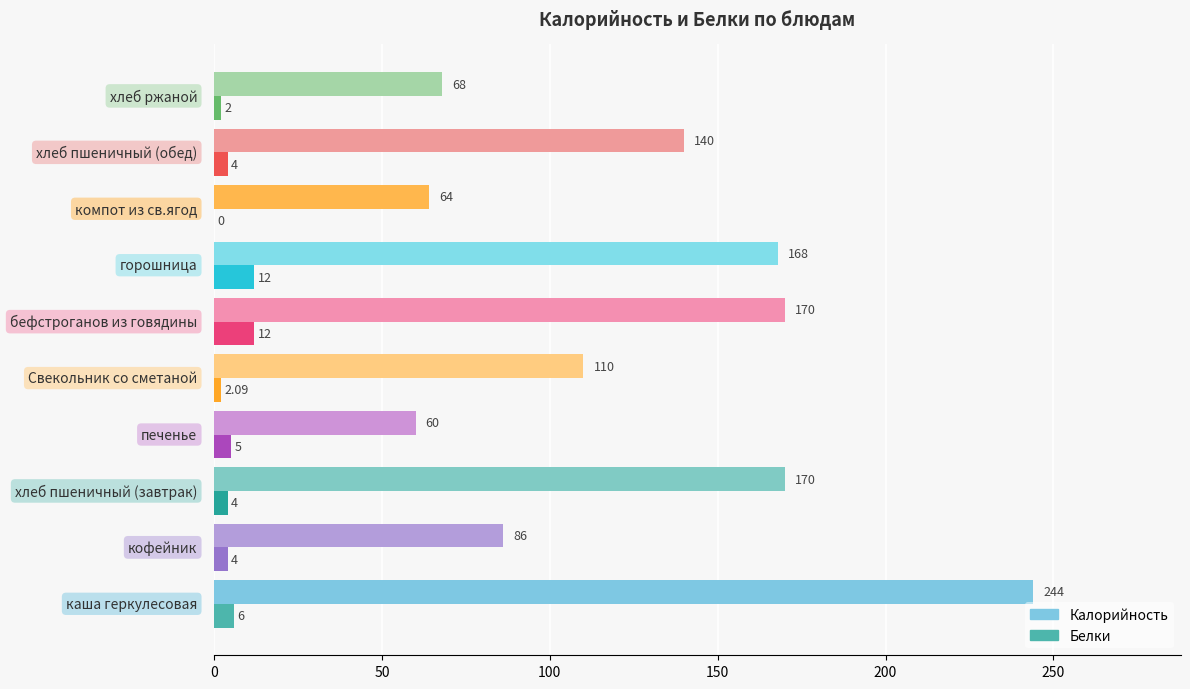

Which series has the largest total across all categories?

Калорийность